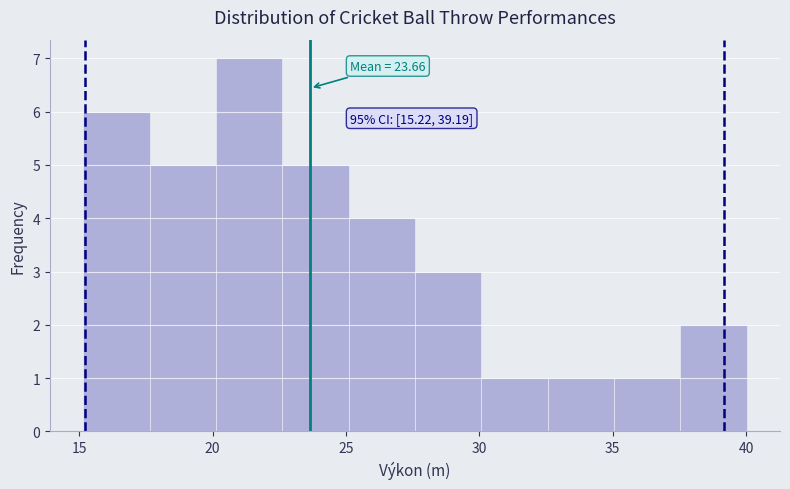

Which range on the x-axis has the tallest bar?

20.0 to 22.5